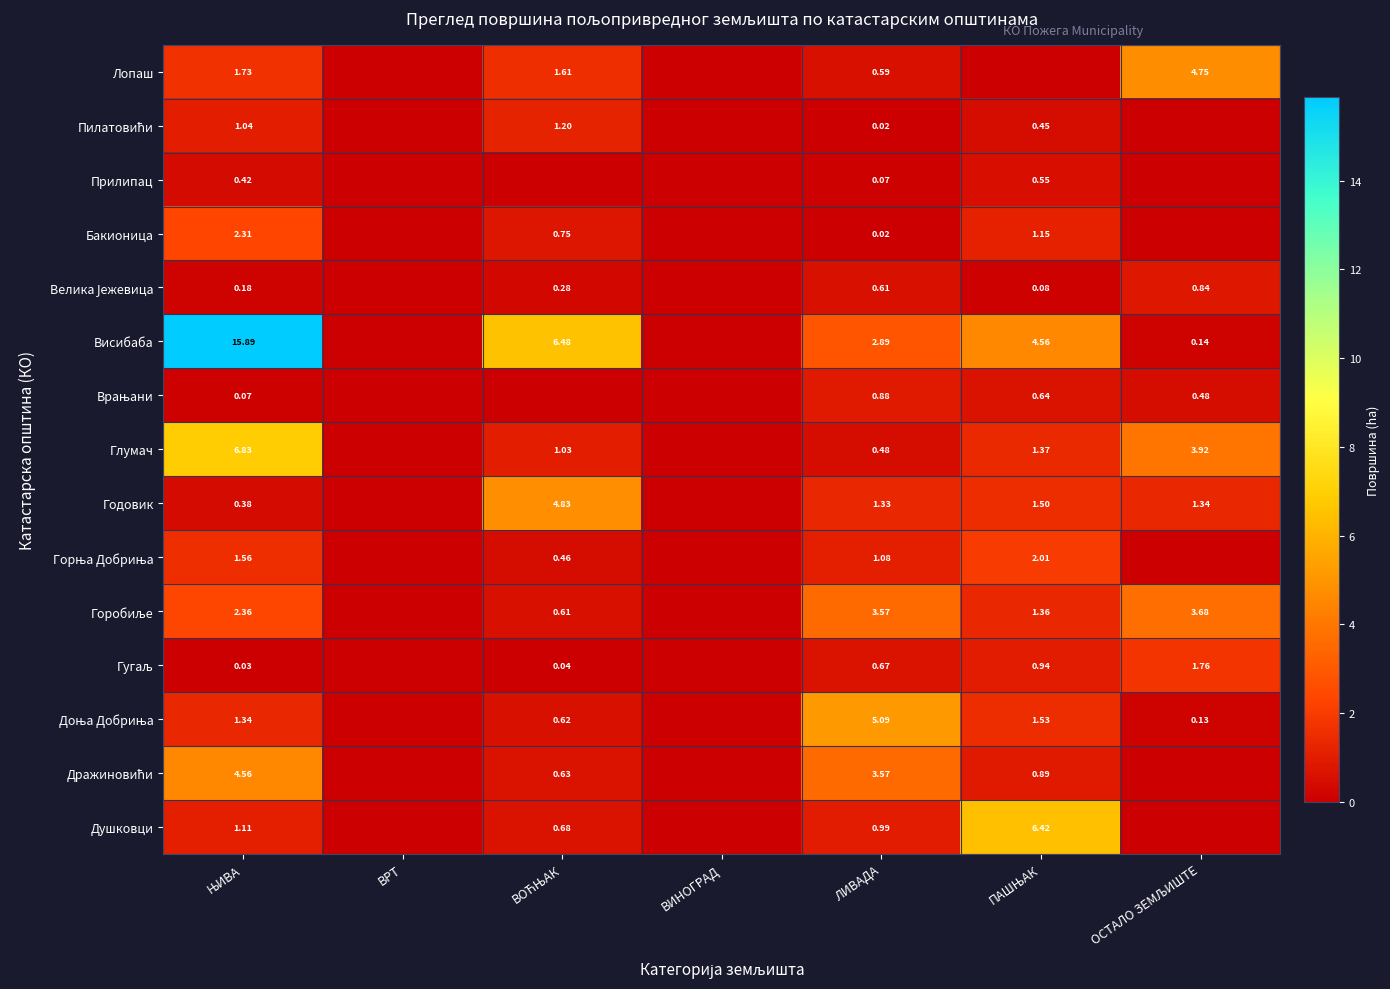

Is it true that Пилатовићи equals 1.6 at ЊИВА?

False